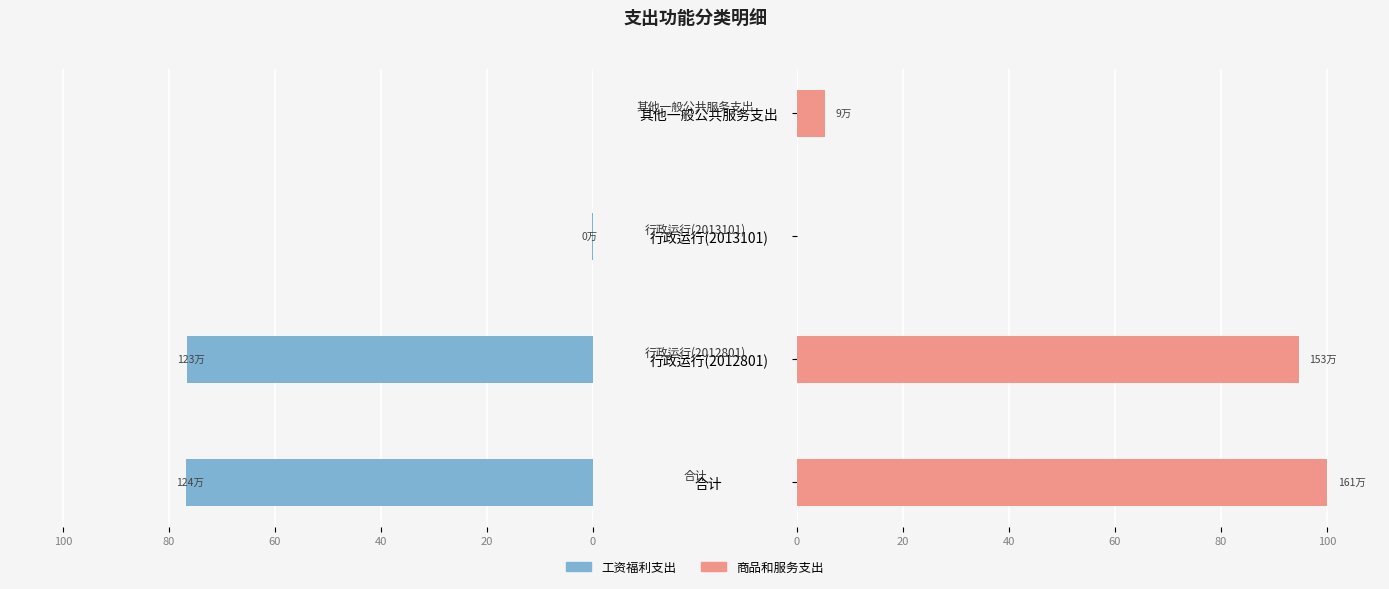

How many values in the 商品和服务支出 series are below 94?

2